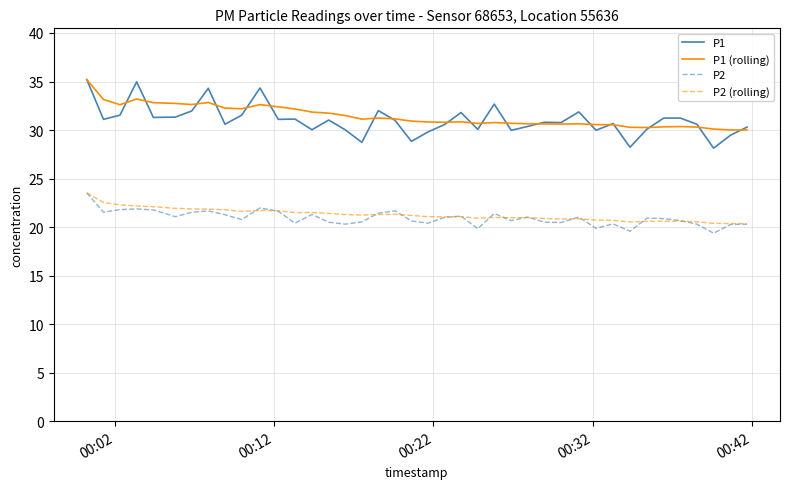

True or false: P2 (rolling) and P1 (rolling) intersect in this chart.

False